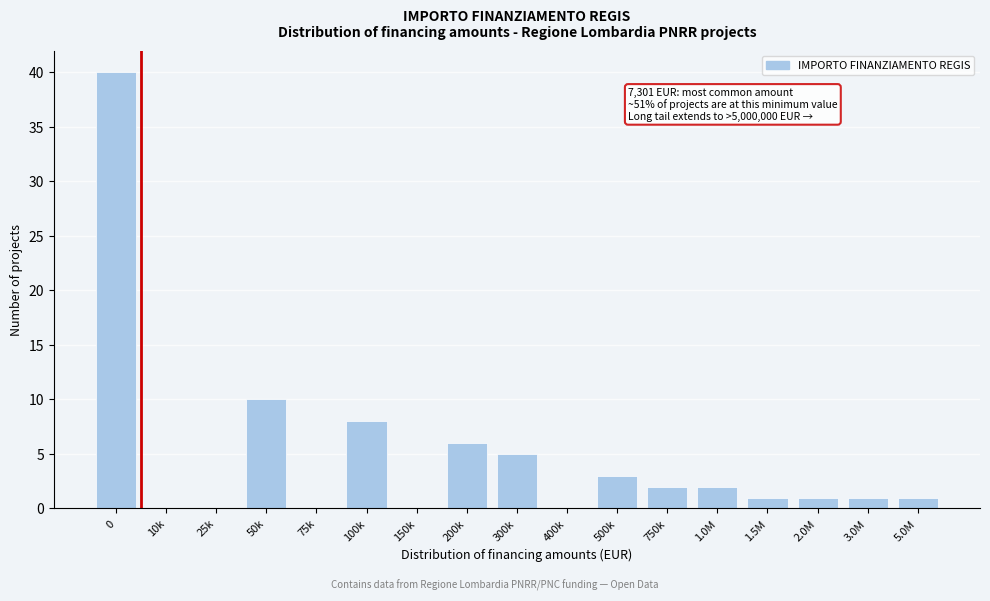

Reading left to right, what are all the values shown in this chart?

0=40	10k=0	25k=0	50k=10	75k=0	100k=8	150k=0	200k=6	300k=5	400k=0	500k=3	750k=2	1.0M=2	1.5M=1	2.0M=1	3.0M=1	5.0M=1